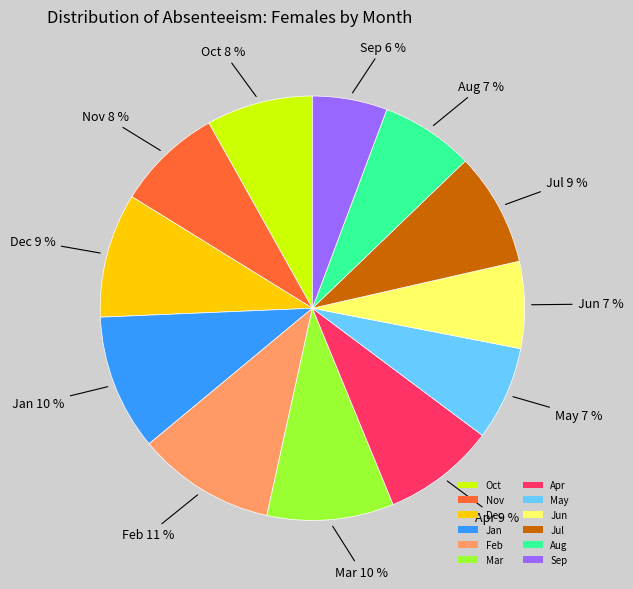

To the nearest percent, what portion does Apr represent?

9%